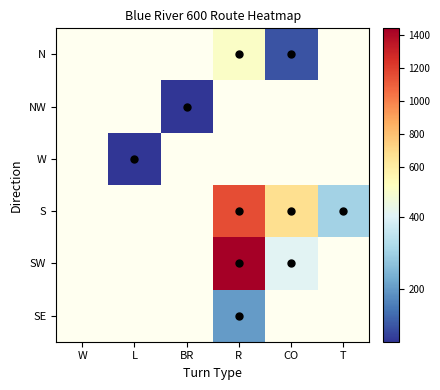

List the labels in order of NW value, smallest first.

W, L, BR, R, CO, T